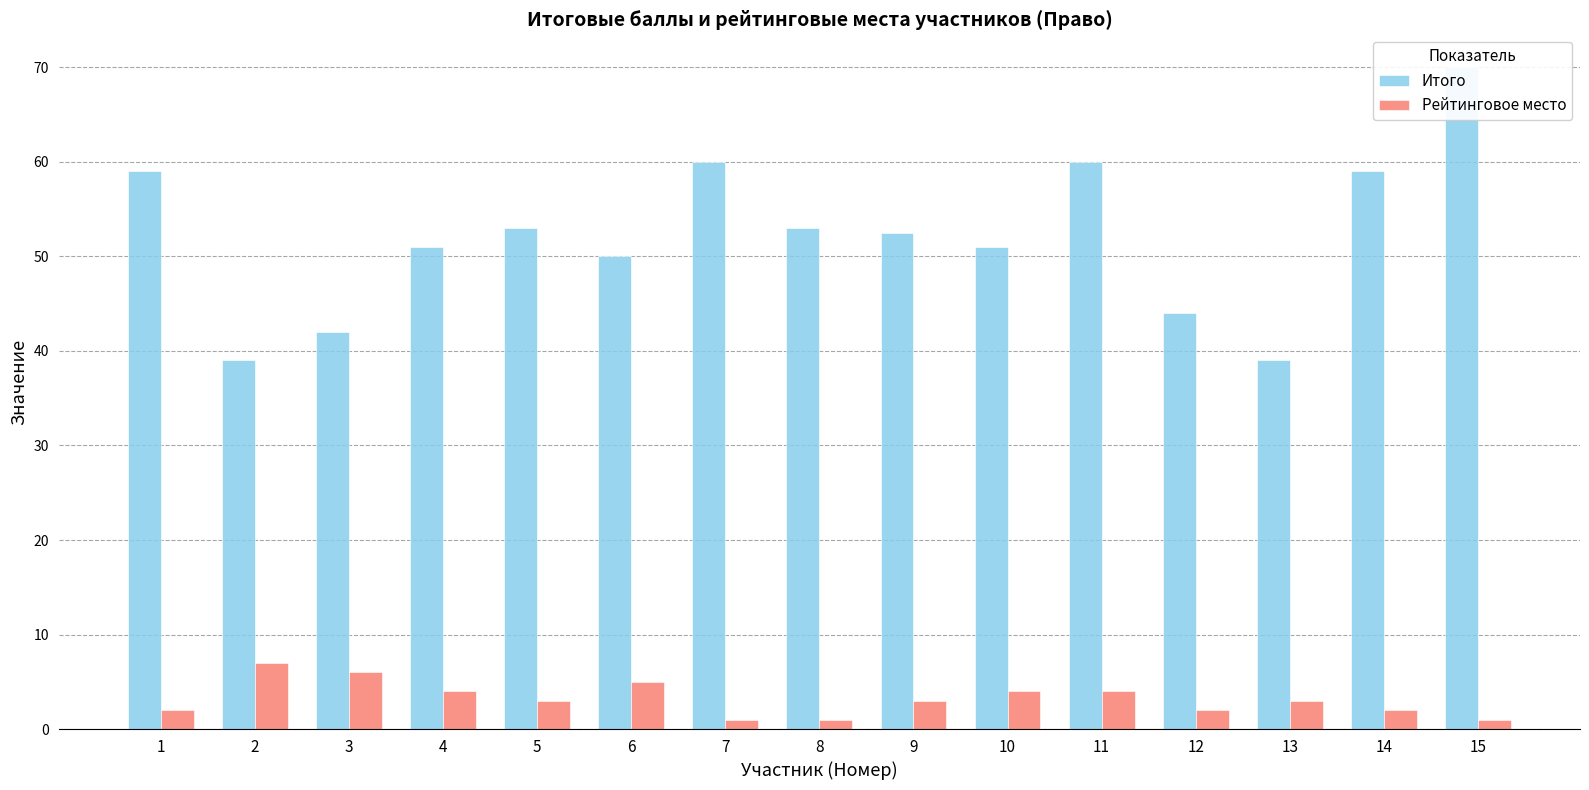

What is the value of the Рейтинговое место bar at the 9th from the left?

3.0